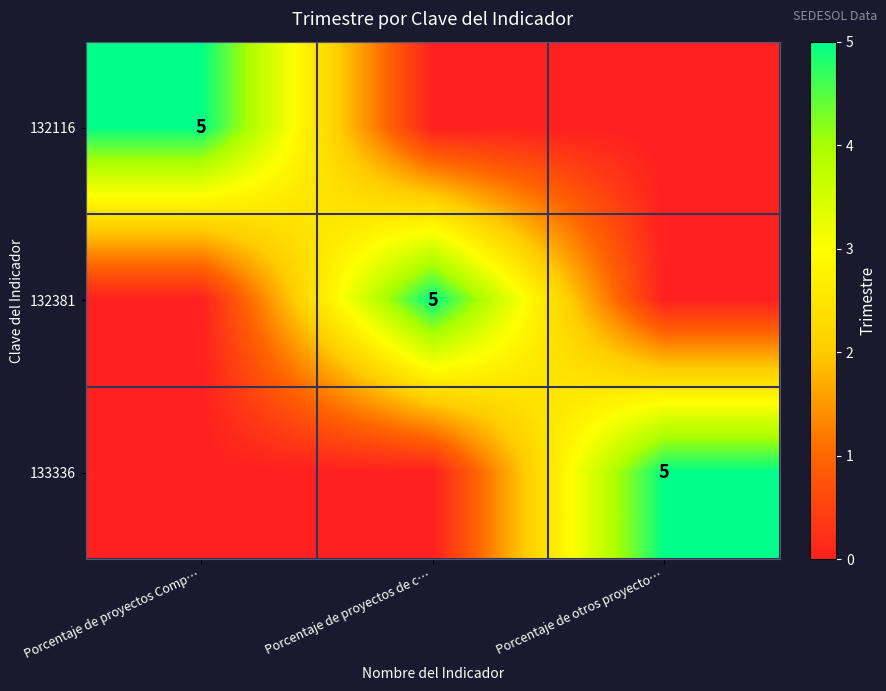

What is the difference between the maximum and minimum values in the 133336 series?

5